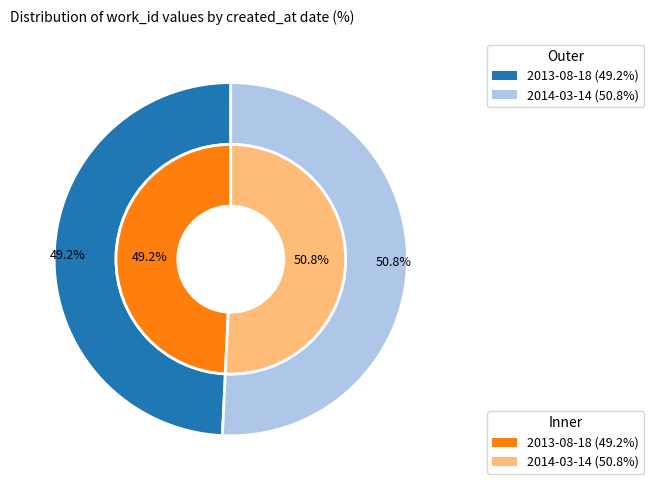

What is the smallest slice in the pie chart?

2013-08-18